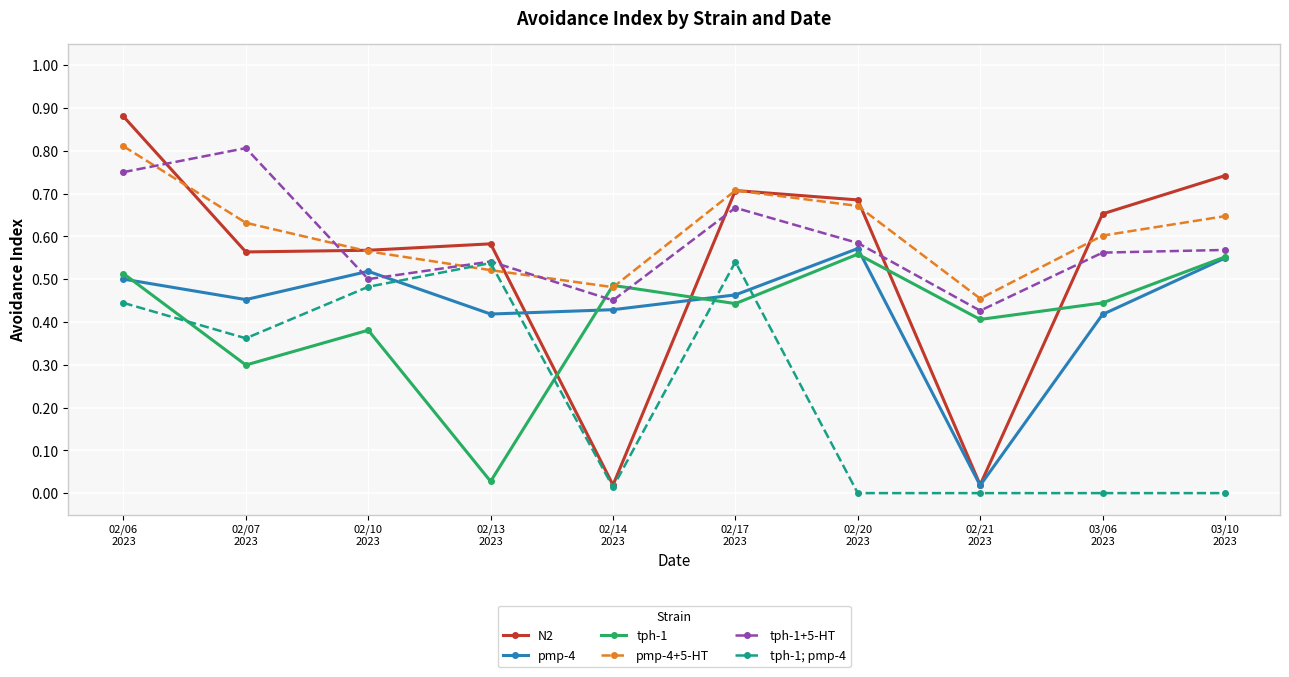

True or false: N2 and tph-1+5-HT cross at least once.

True